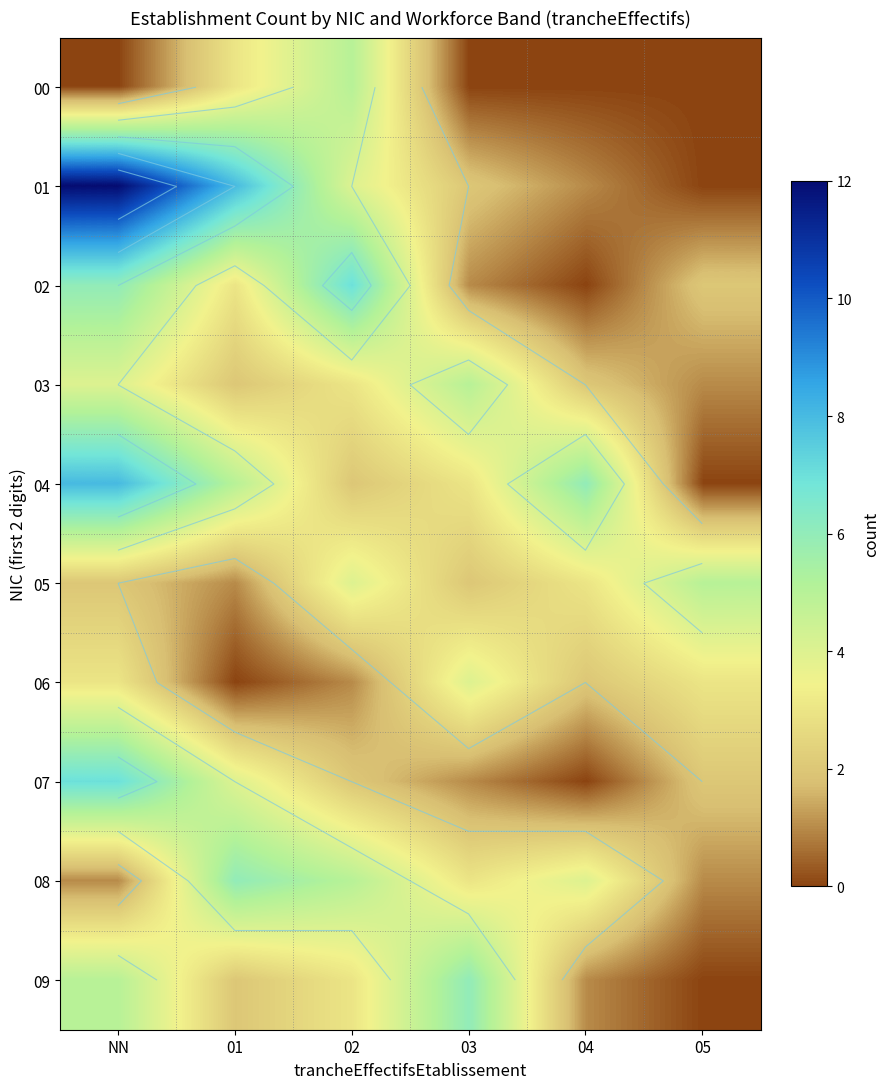

At which label does 07 reach its minimum?

04